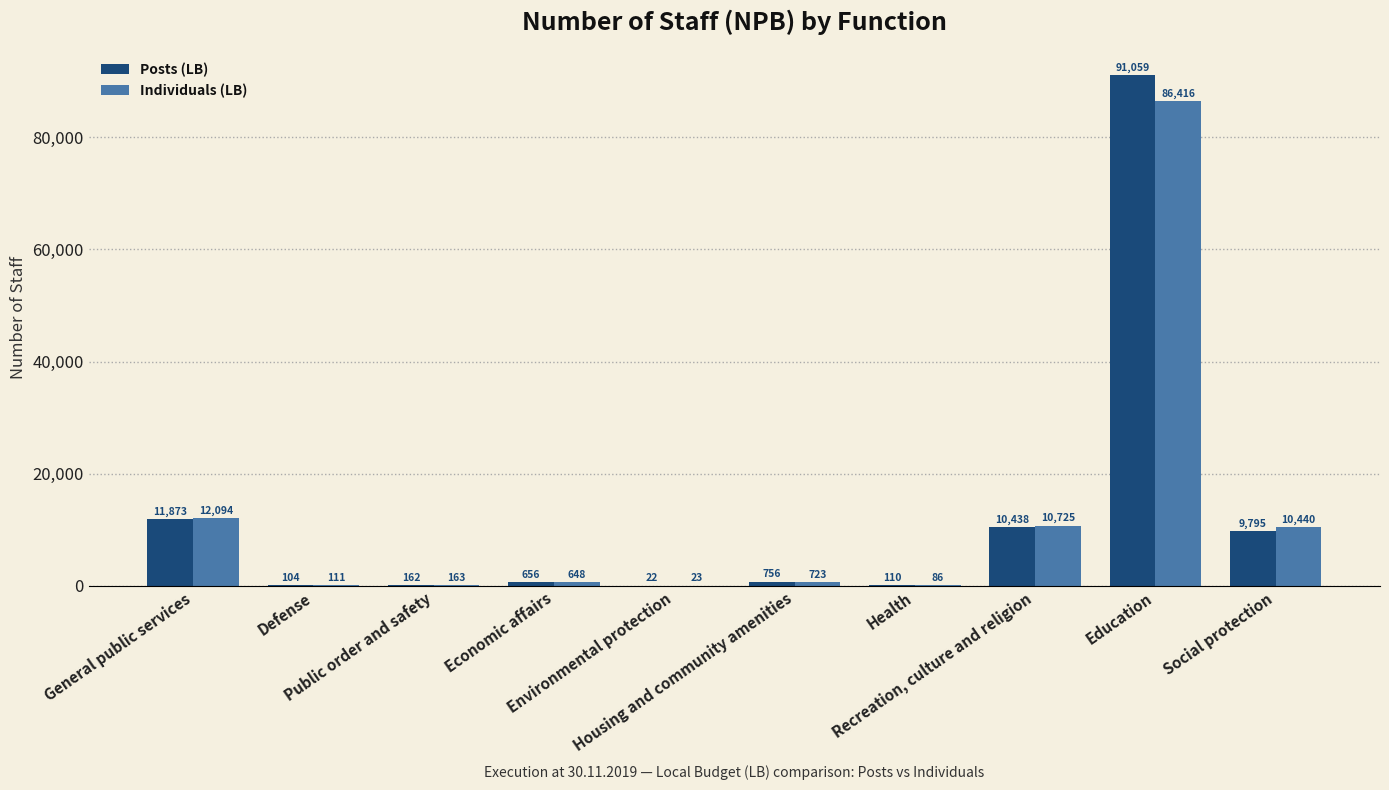

Are the bars grouped side by side (vs. stacked)?

Yes